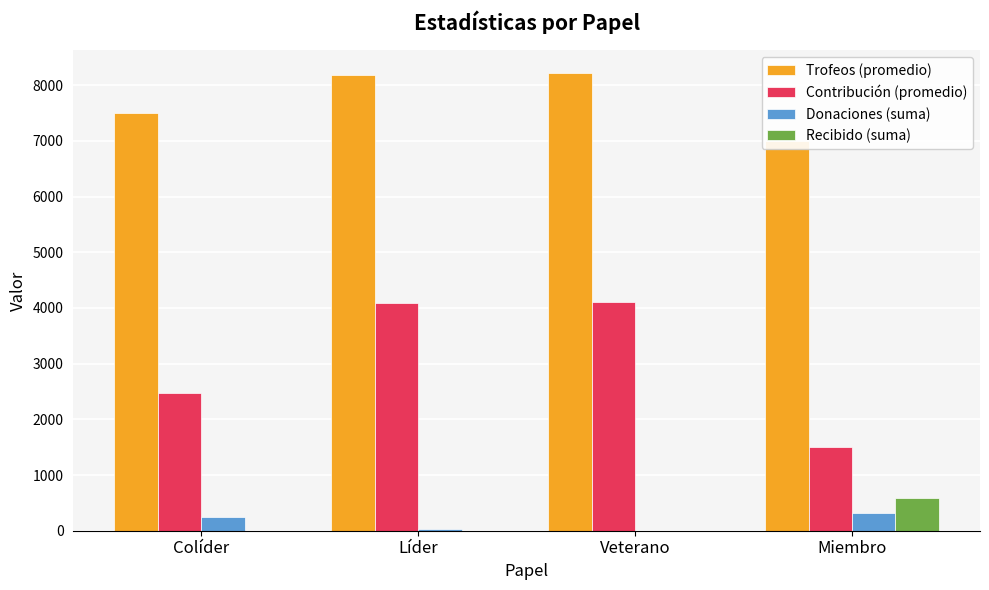

What is the lowest value of the Trofeos (promedio) series?

6997